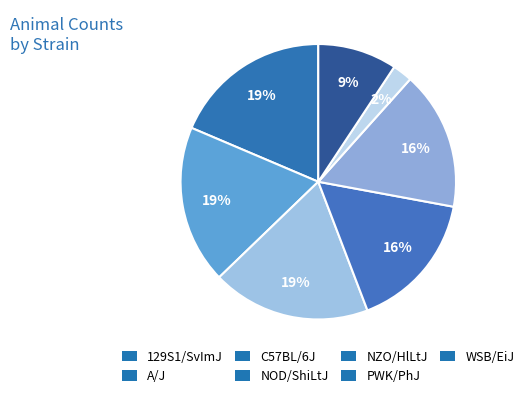

What is the ratio of the value at PWK/PhJ to the value at 129S1/SvImJ?

0.1